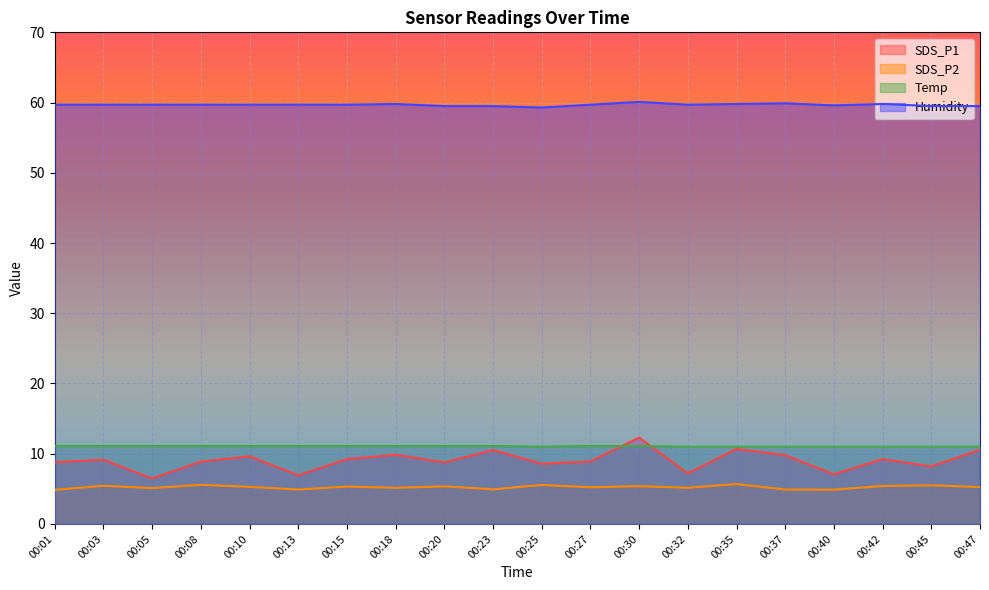

Reading left to right, what are all the values shown in this chart?

SDS_P1: 8.8	9.1	6.5	8.9	9.6	6.9	9.2	9.8	8.8	10.5	8.6	8.9	12.3	7.2	10.7	9.8	7.1	9.2	8.2	10.6
SDS_P2: 4.8	5.4	5.1	5.6	5.3	4.9	5.3	5.2	5.3	4.9	5.5	5.2	5.4	5.2	5.7	4.9	4.9	5.4	5.5	5.2
Temp: 11.1	11.1	11.1	11.1	11.1	11.1	11.1	11.1	11.1	11.1	11.0	11.1	11.1	11.0	11.0	11.0	11.0	11.0	11.0	11.0
Humidity: 59.7	59.7	59.7	59.7	59.7	59.7	59.7	59.8	59.5	59.5	59.3	59.7	60.1	59.7	59.8	59.9	59.6	59.8	59.5	59.5